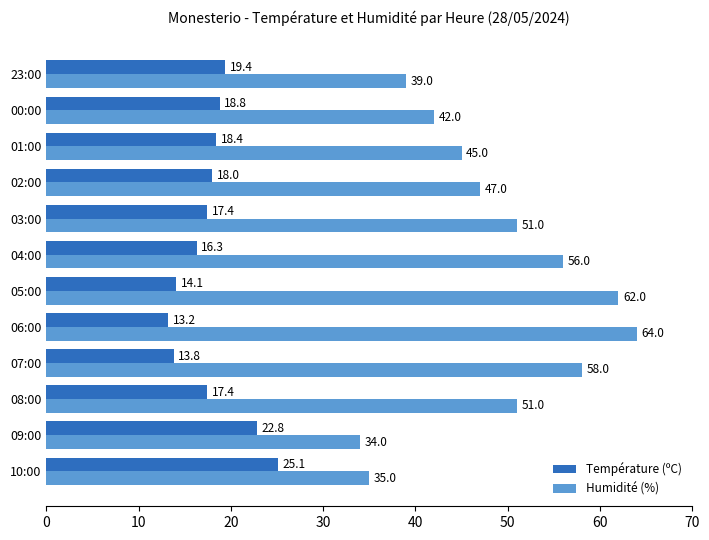

The Température (ºC) series shows 8.8 at 23:00. True or false?

False